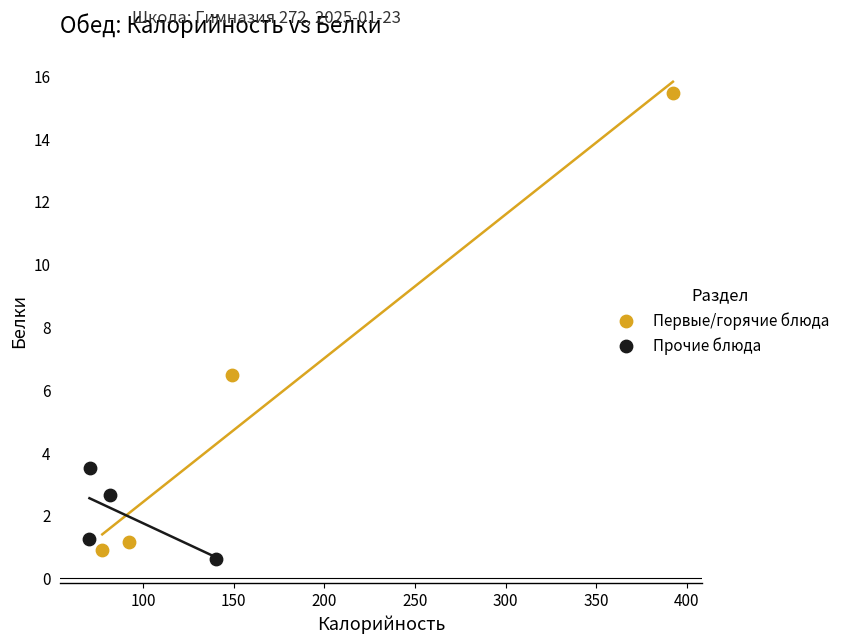

Which series contains the lowest Y value?

Прочие блюда